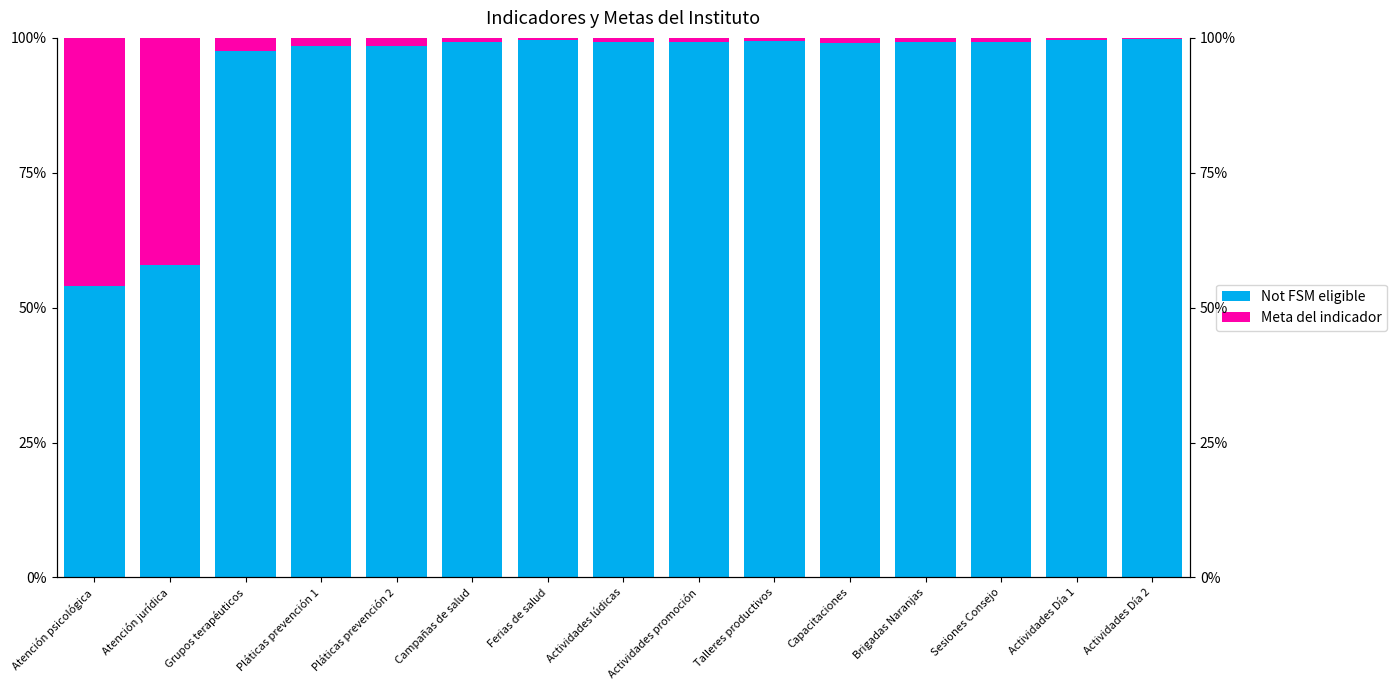

At Talleres productivos, list the series in order from smallest to largest.

Meta del indicador, Not FSM eligible